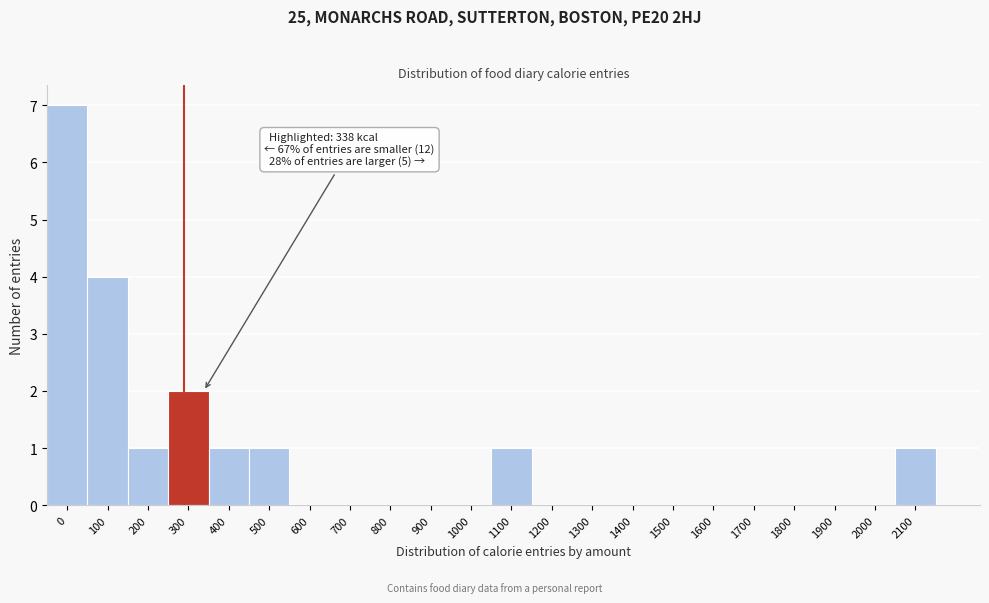

Reading right to left, list all the values displayed in this chart.

2100=1	2000=0	1900=0	1800=0	1700=0	1600=0	1500=0	1400=0	1300=0	1200=0	1100=1	1000=0	900=0	800=0	700=0	600=0	500=1	400=1	300=2	200=1	100=4	0=7